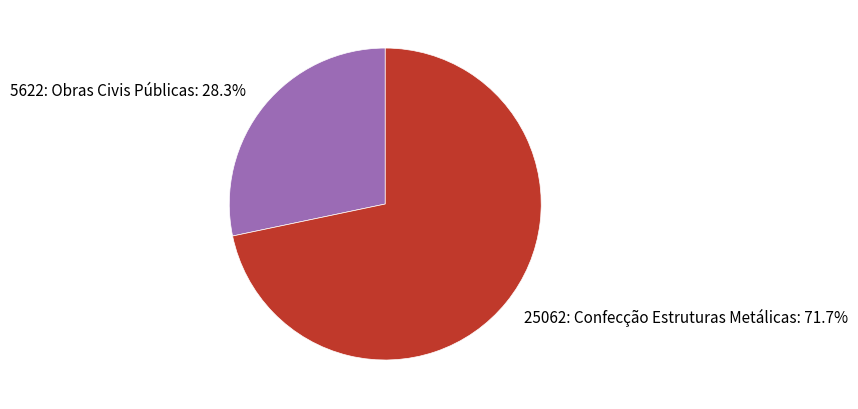

Combined, do 5622: Obras Civis Públicas and 25062: Confecção Estruturas Metálicas account for over 50%?

Yes